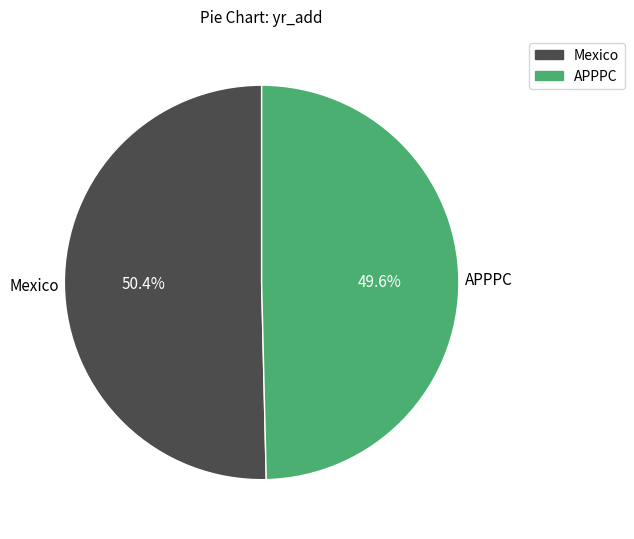

To the nearest percent, what portion does APPPC represent?

50%